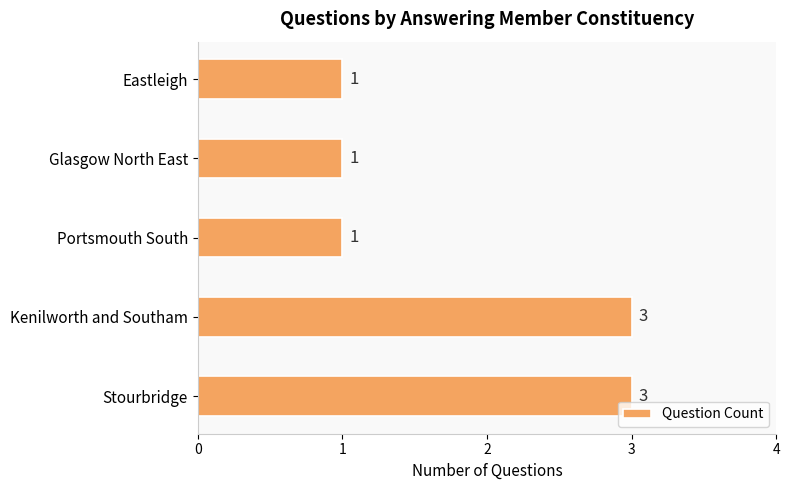

Count the values in the range 1 to 3.

5